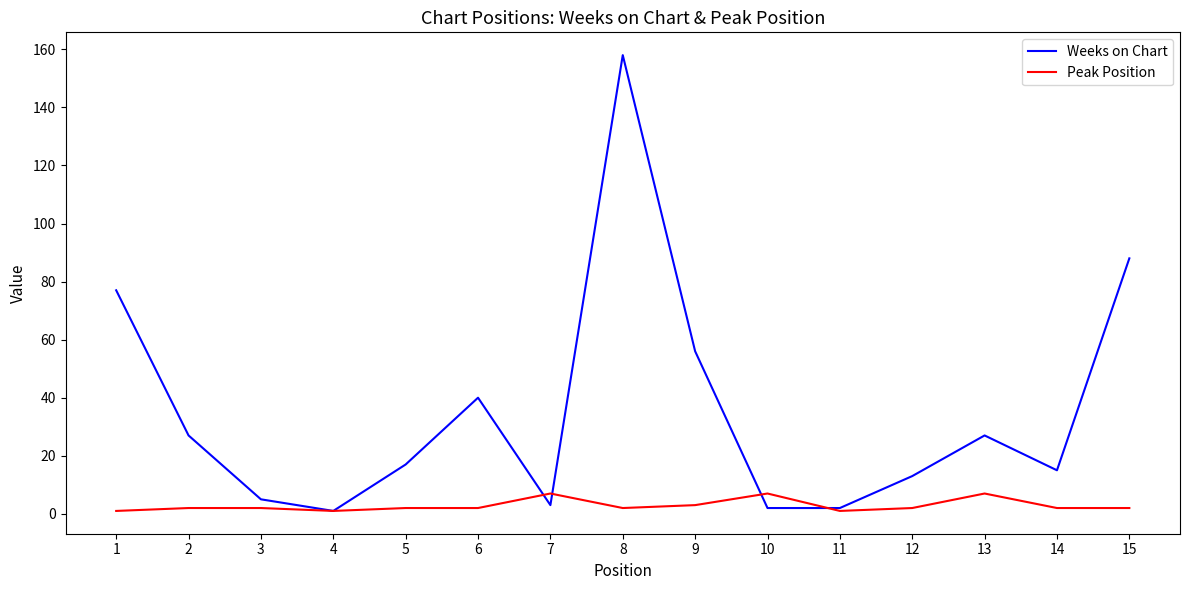

At which category is the sum across all series the highest?

8